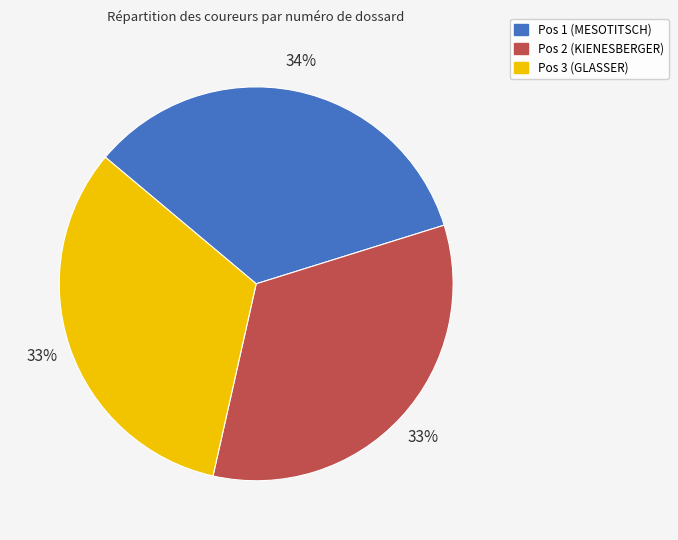

Which category has the biggest portion of the pie?

Pos 1 (MESOTITSCH)